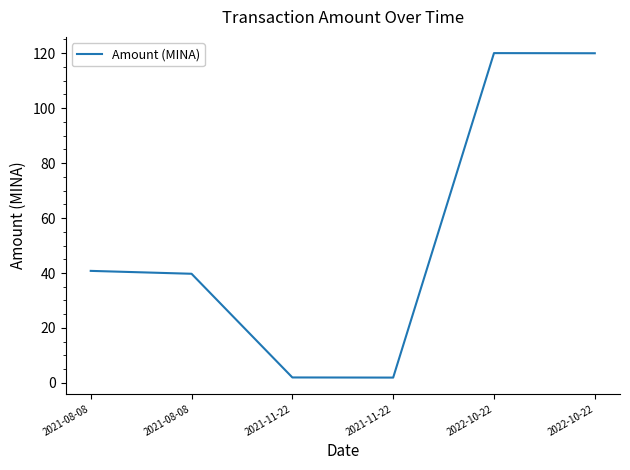

What is the label of the 5th point from the left?

2022-10-22